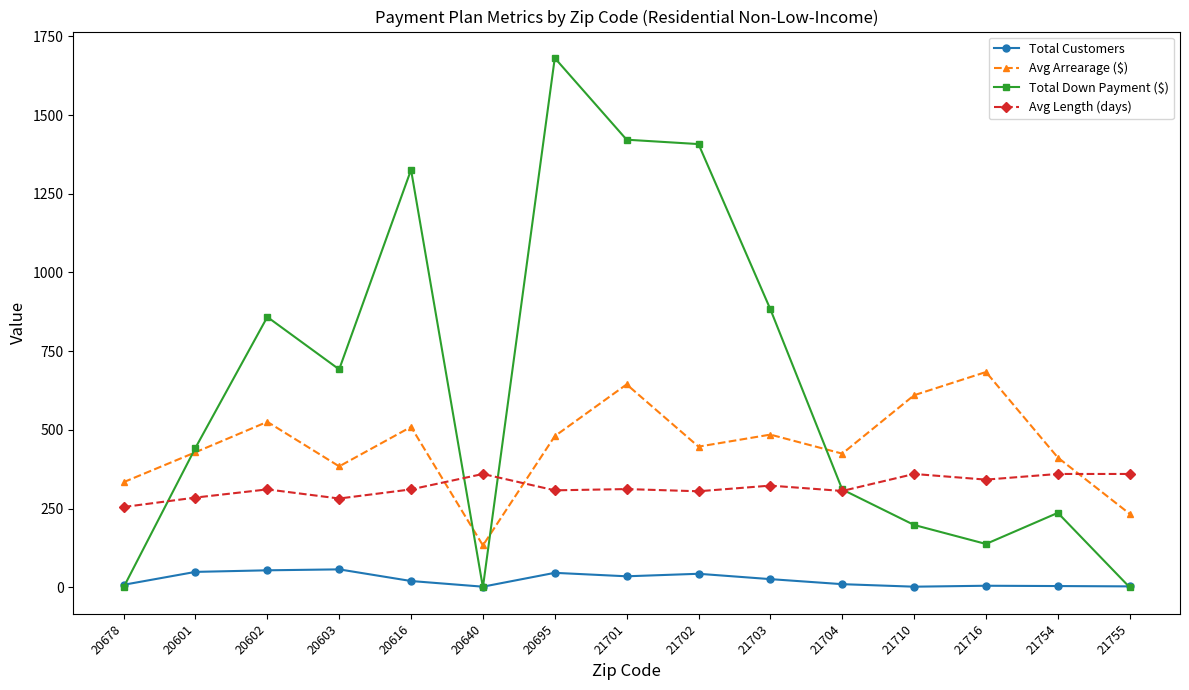

What is the sum of the Total Customers values at 21703 and 20603?

83.0